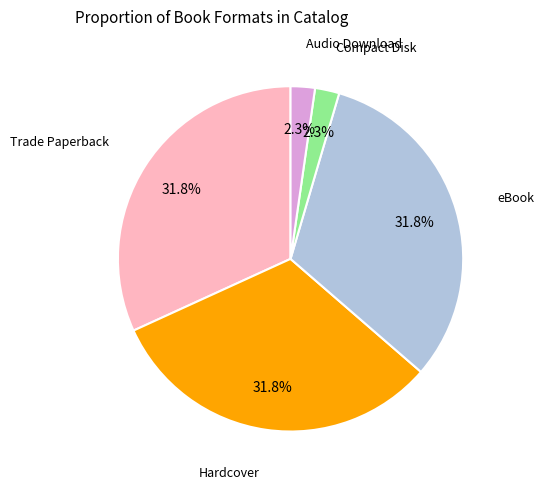

Does eBook account for over 50% of the chart?

No